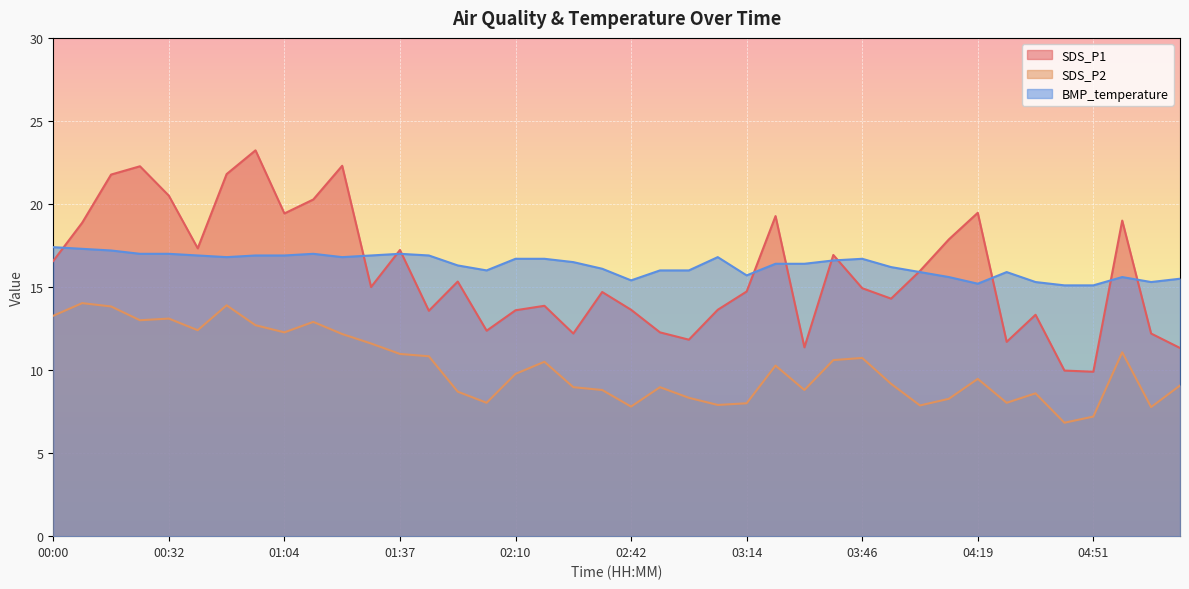

Reading left to right, what are all the values shown in this chart?

SDS_P1: 16.6	18.9	21.8	22.3	20.5	17.3	21.8	23.2	19.4	20.3	22.3	15.0	17.2	13.6	15.3	12.4	13.6	13.9	12.2	14.7	13.6	12.3	11.8	13.6	14.7	19.3	11.4	16.9	14.9	14.3	16.0	17.9	19.5	11.7	13.3	10.0	9.9	19.0	12.2	11.3
SDS_P2: 13.3	14.0	13.8	13.0	13.1	12.4	13.9	12.7	12.3	12.9	12.2	11.6	11.0	10.8	8.7	8.0	9.8	10.5	9.0	8.8	7.8	9.0	8.3	7.9	8.0	10.3	8.8	10.6	10.7	9.2	7.9	8.3	9.5	8.0	8.6	6.8	7.2	11.1	7.8	9.1
BMP_temperature: 17.4	17.3	17.2	17.0	17.0	16.9	16.8	16.9	16.9	17.0	16.8	16.9	17.0	16.9	16.3	16.0	16.7	16.7	16.5	16.1	15.4	16.0	16.0	16.8	15.7	16.4	16.4	16.6	16.7	16.2	15.9	15.6	15.2	15.9	15.3	15.1	15.1	15.6	15.3	15.5